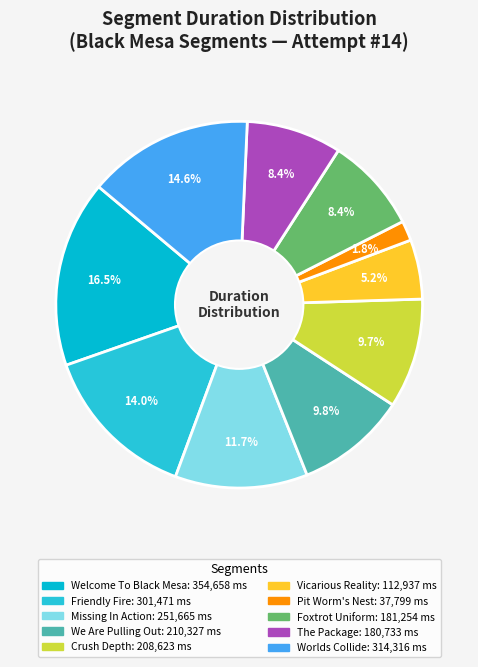

How many segments does this pie chart have?

10